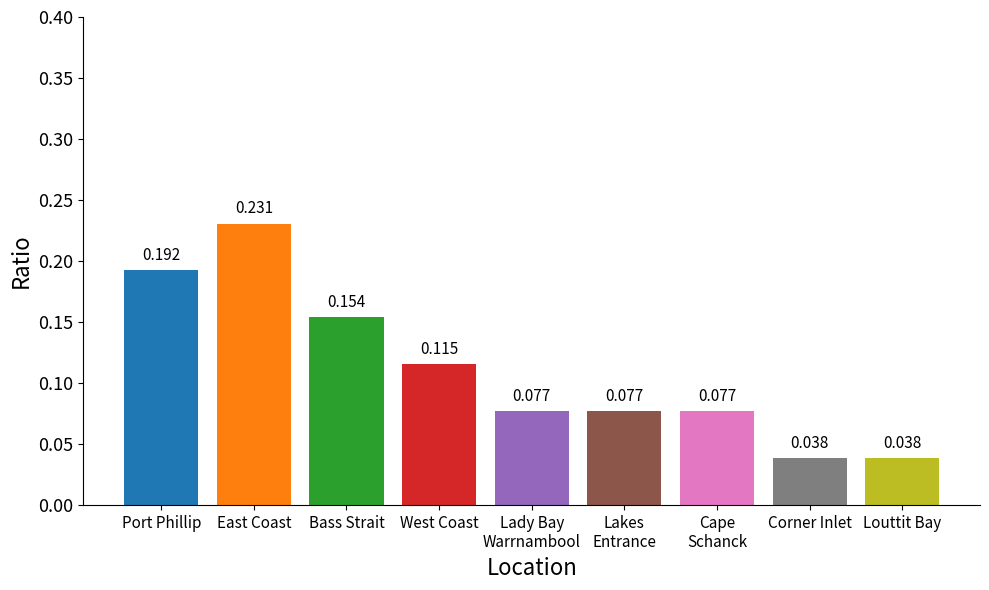

Which label corresponds to the largest value in the chart?

East Coast